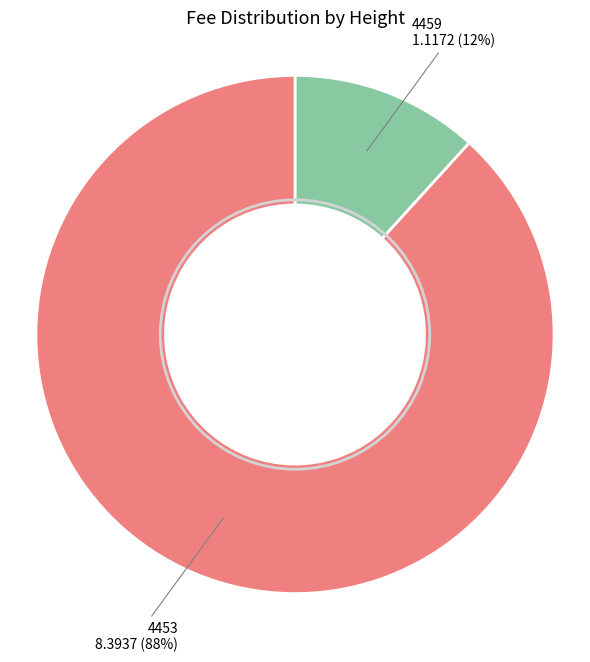

Is there any slice that represents more than half of the pie?

Yes